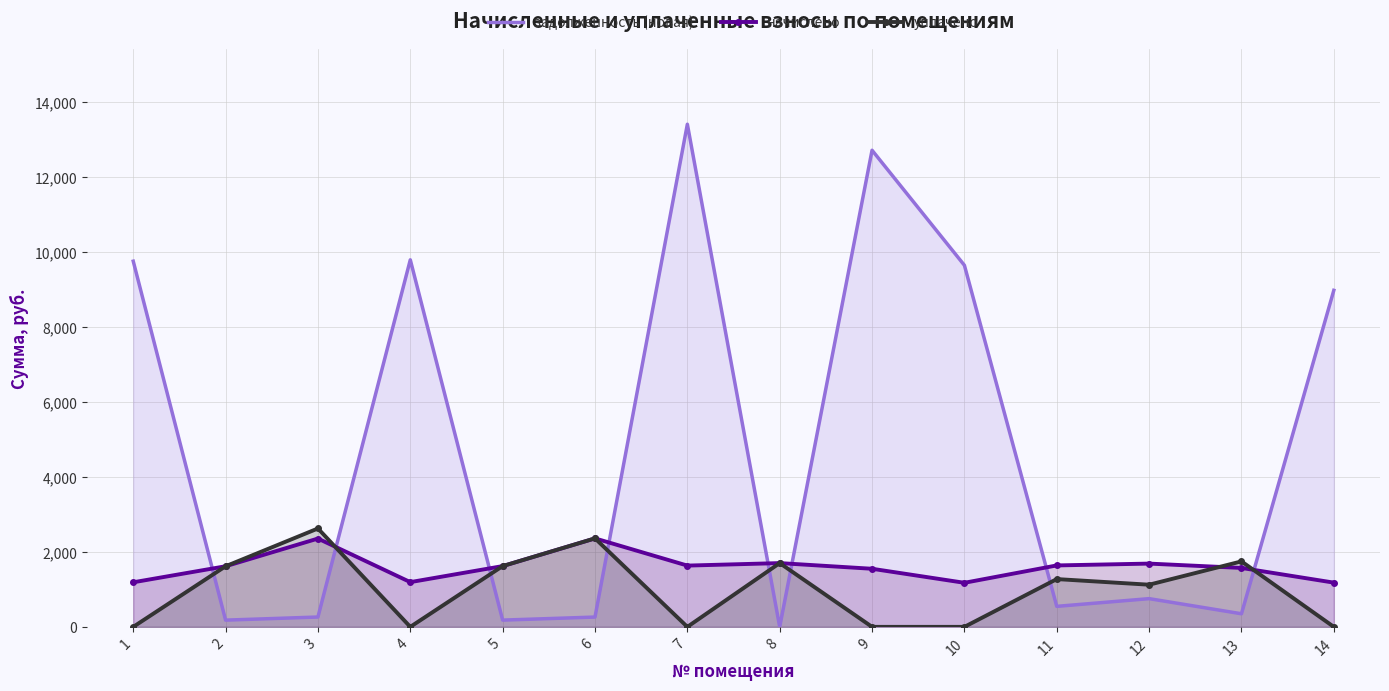

What is the total value across all series at 10?

10825.1